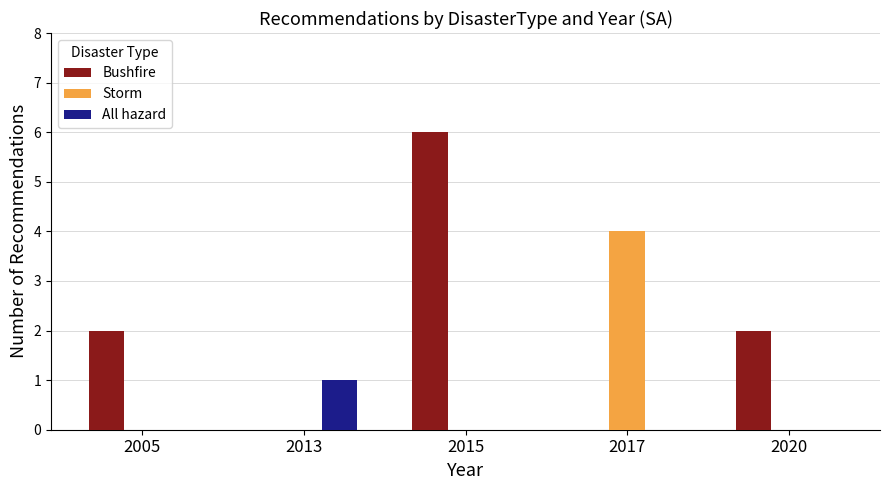

At which category is the sum across all series the highest?

2015